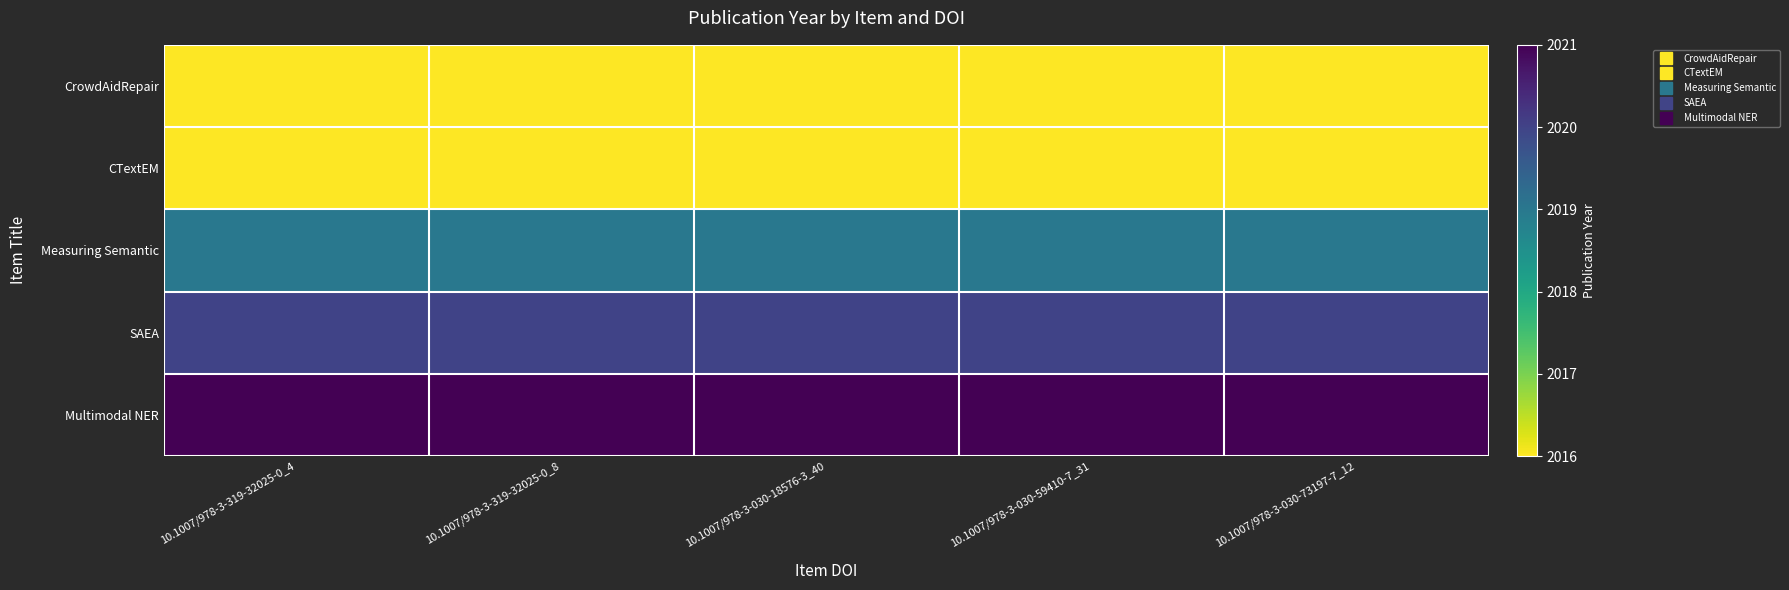

At which category is the sum across all series the highest?

10.1007/978-3-319-32025-0_4